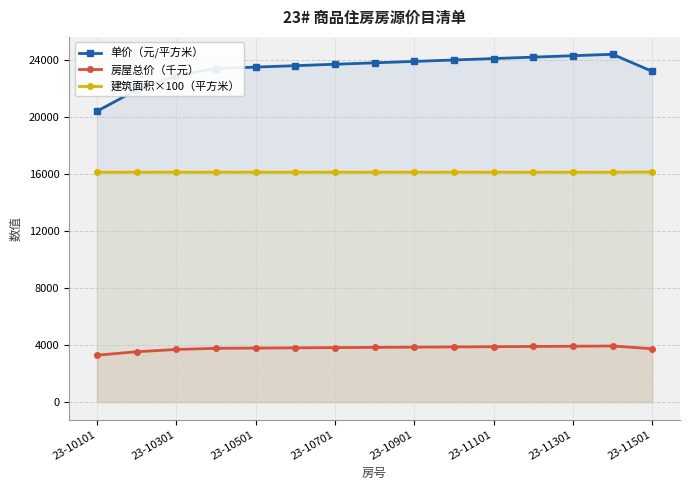

What is the lowest value of the 房屋总价（千元） series?

3297.7